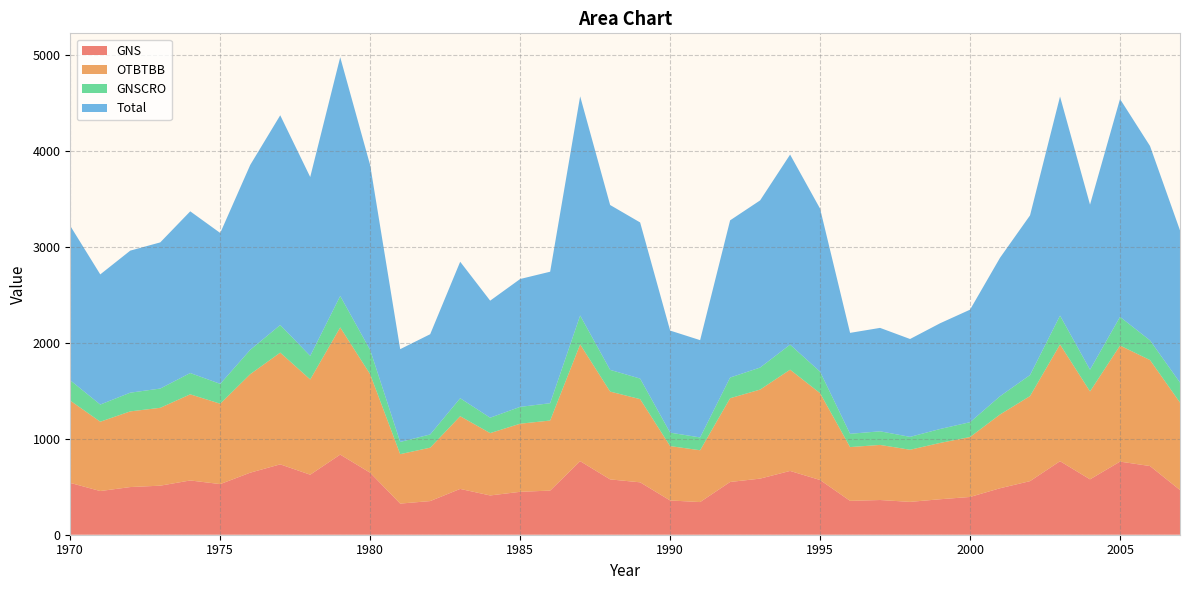

Reading left to right, what are all the values shown in this chart?

GNS: 540.6	455.7	497.3	511.8	566.1	528.2	647.3	734.3	626.2	835.9	646.7	324.8	351.0	477.9	409.7	447.7	460.4	767.5	577.2	546.7	357.4	340.6	550.4	585.3	665.5	570.8	353.4	362.1	342.6	370.1	394.0	484.9	559.1	767.1	577.9	762.8	716.7	466.3
OTBTBB: 858.2	723.4	789.5	812.4	898.7	838.5	1027.6	1165.6	994.1	1327.0	1026.6	515.7	557.2	758.6	650.5	710.7	730.9	1218.3	916.3	867.8	567.4	540.7	873.7	929.1	1056.4	906.2	561.0	574.8	543.9	587.6	625.4	769.8	887.5	1217.8	917.4	1210.9	1105.7	912.6
GNSCRO: 212.1	178.8	195.2	200.8	222.2	207.3	254.0	288.1	245.7	328.0	253.8	127.5	137.7	187.5	160.8	175.7	180.7	301.2	226.5	214.5	140.2	133.7	216.0	229.7	261.1	224.0	138.7	142.1	134.5	145.3	154.6	190.3	219.4	301.0	226.8	299.3	205.5	208.6
Total: 1611.0	1358.0	1482.0	1525.0	1687.0	1574.0	1929.0	2188.0	1866.0	2491.0	1927.0	968.0	1046.0	1424.0	1221.0	1334.0	1372.0	2287.0	1720.0	1629.0	1065.0	1015.0	1640.0	1744.0	1983.0	1701.0	1053.0	1079.0	1021.0	1103.0	1174.0	1445.0	1666.0	2286.0	1722.0	2273.0	2027.9	1587.5